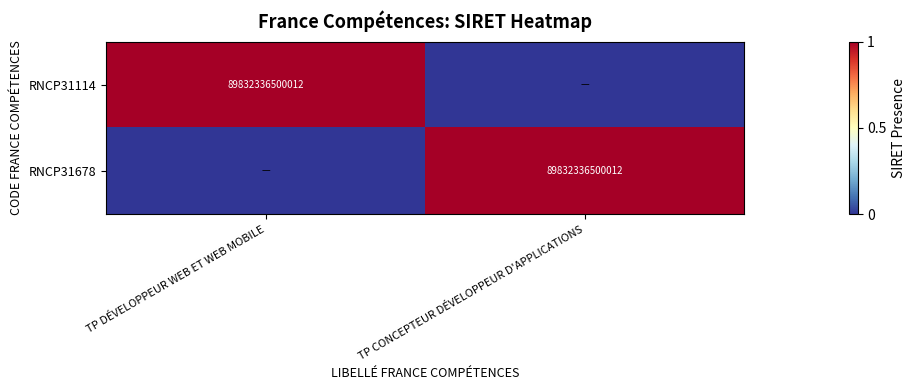

True or false: RNCP31678 has a value of 89832336500012 at TP CONCEPTEUR DÉVELOPPEUR D'APPLICATIONS.

True